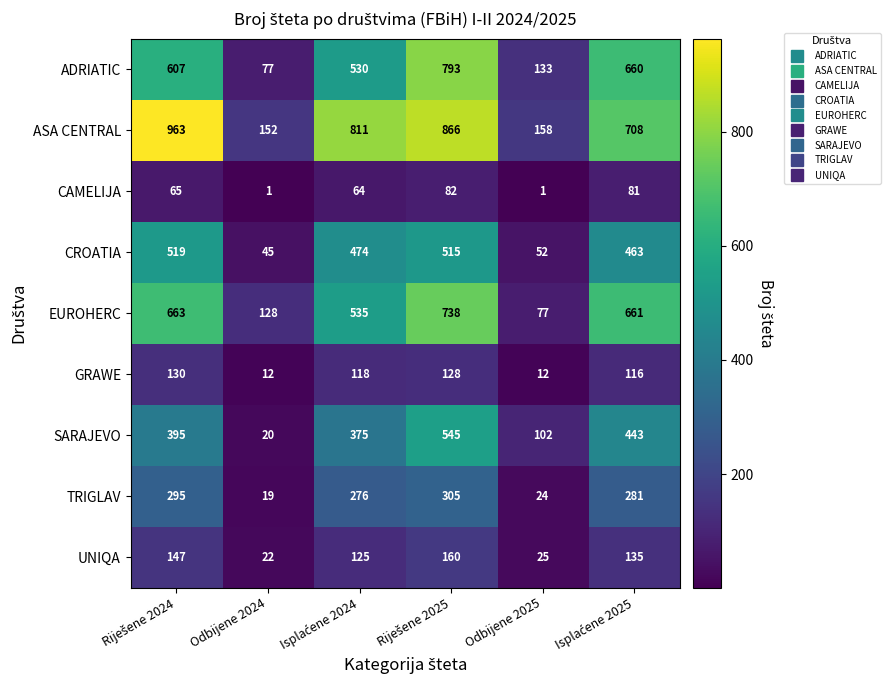

What is the maximum value shown in the chart?

963